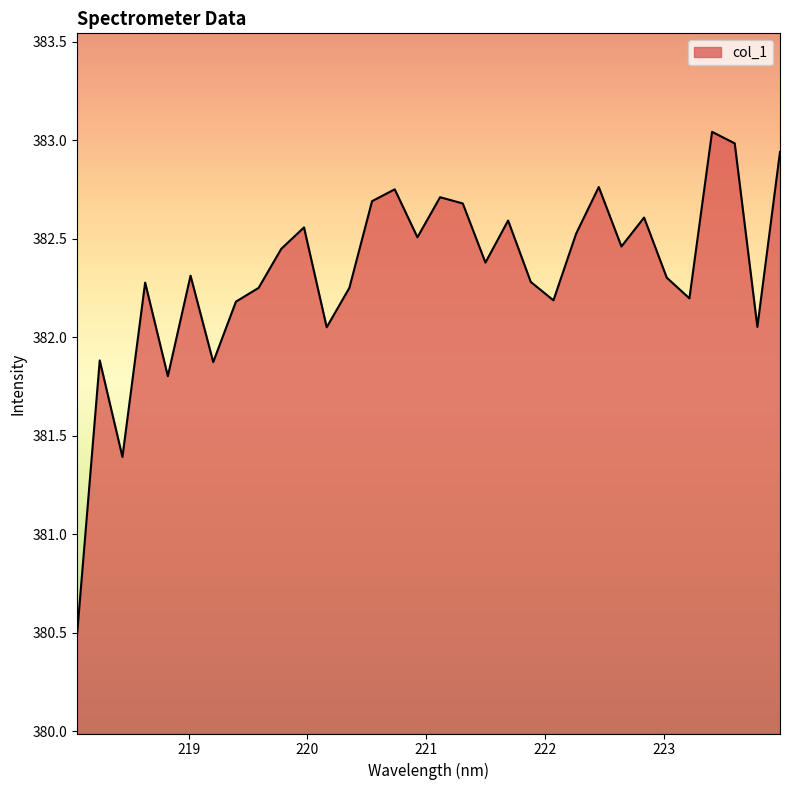

What is the minimum value shown in the chart?

380.5